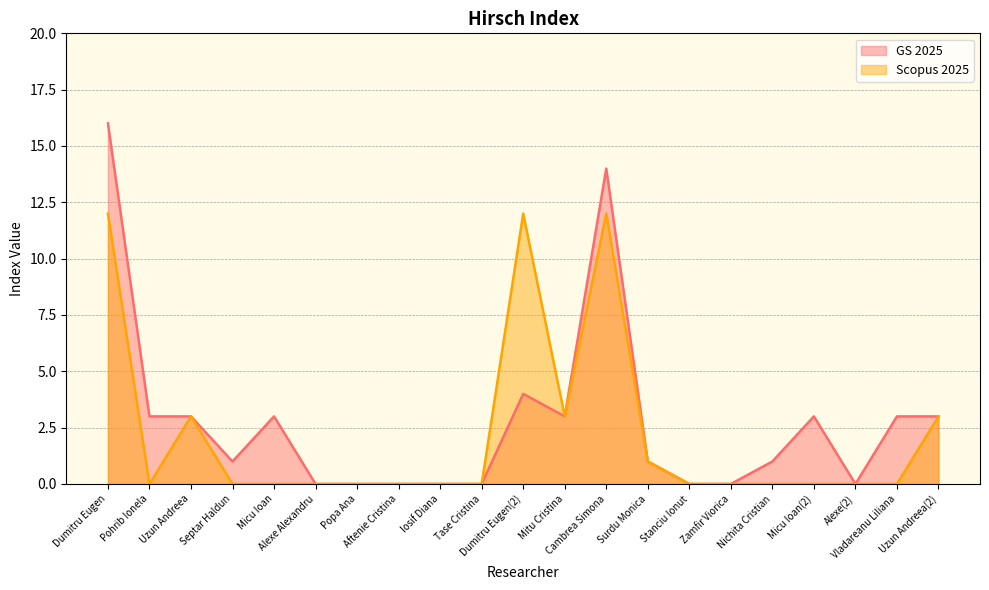

What is the difference between the maximum and minimum values in the GS 2025 series?

16